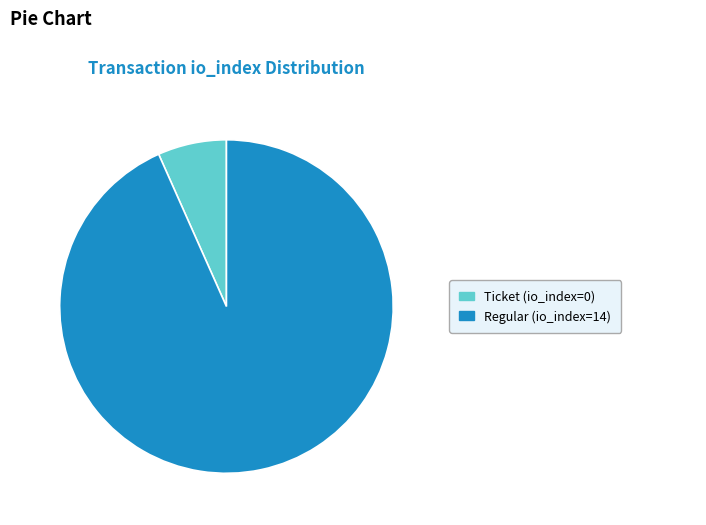

Count the number of slices in the pie.

2